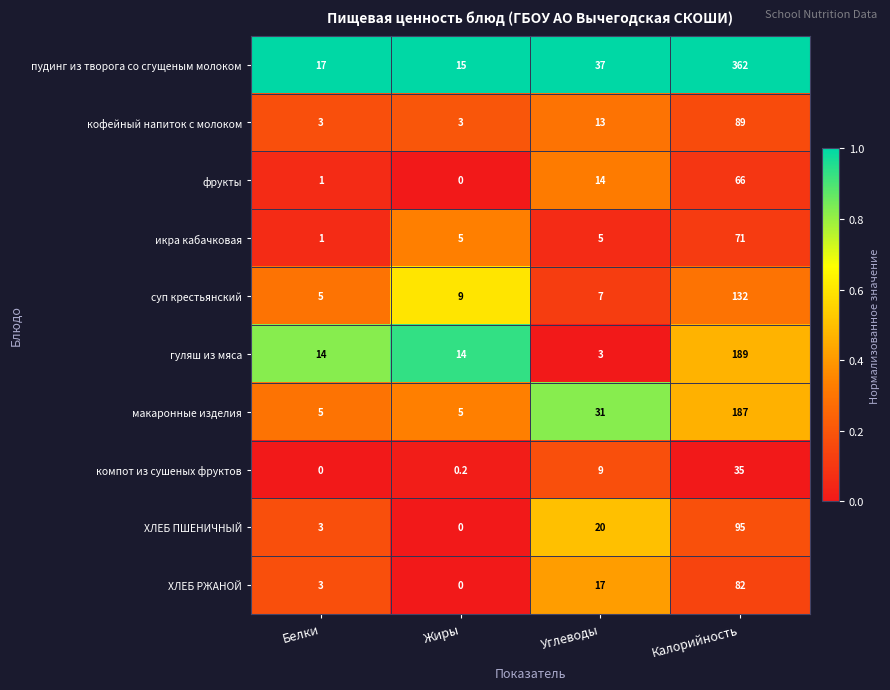

What is the sum of the ХЛЕБ ПШЕНИЧНЫЙ values at Углеводы and Калорийность?

115.0